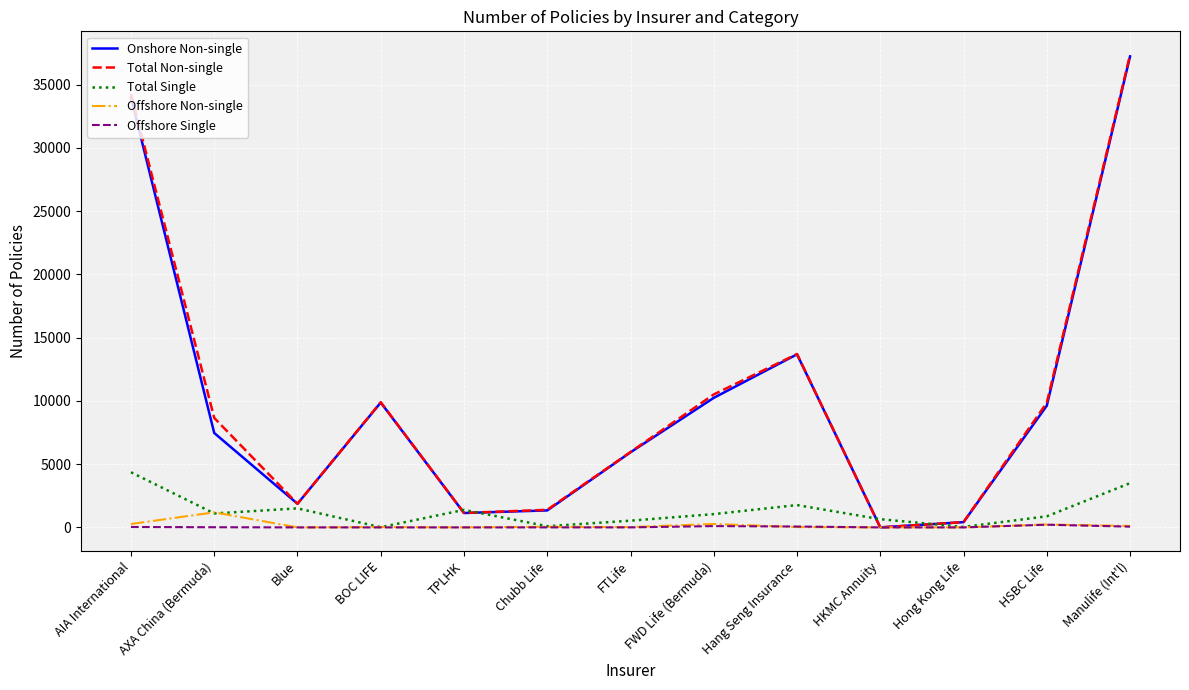

What is the maximum value for Total Non-single?

37340